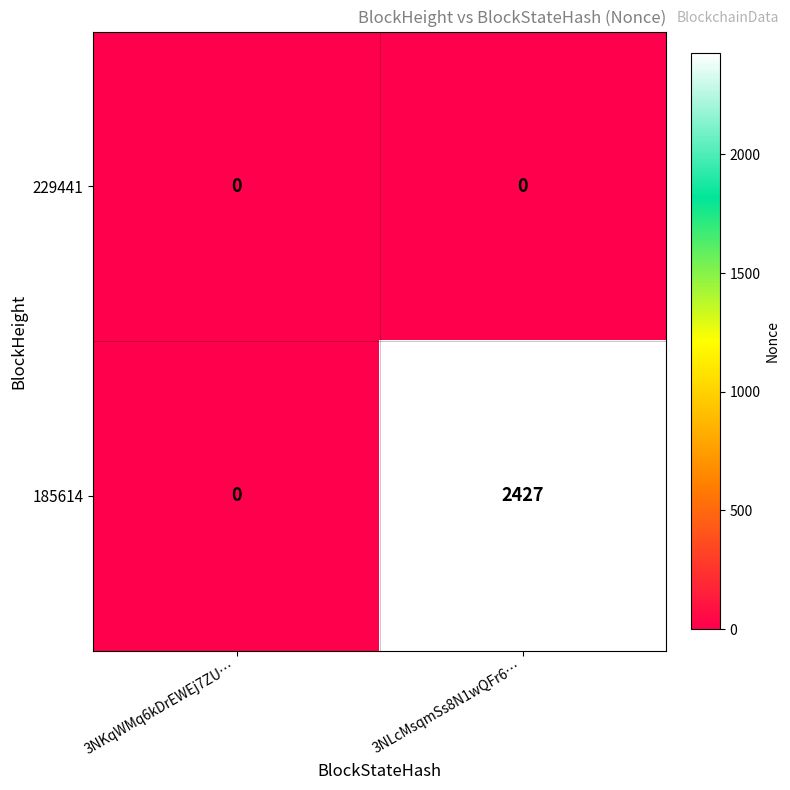

What is the spread (max minus min) of values at 3NLcMsqmSs8N1wQFr6…?

2427